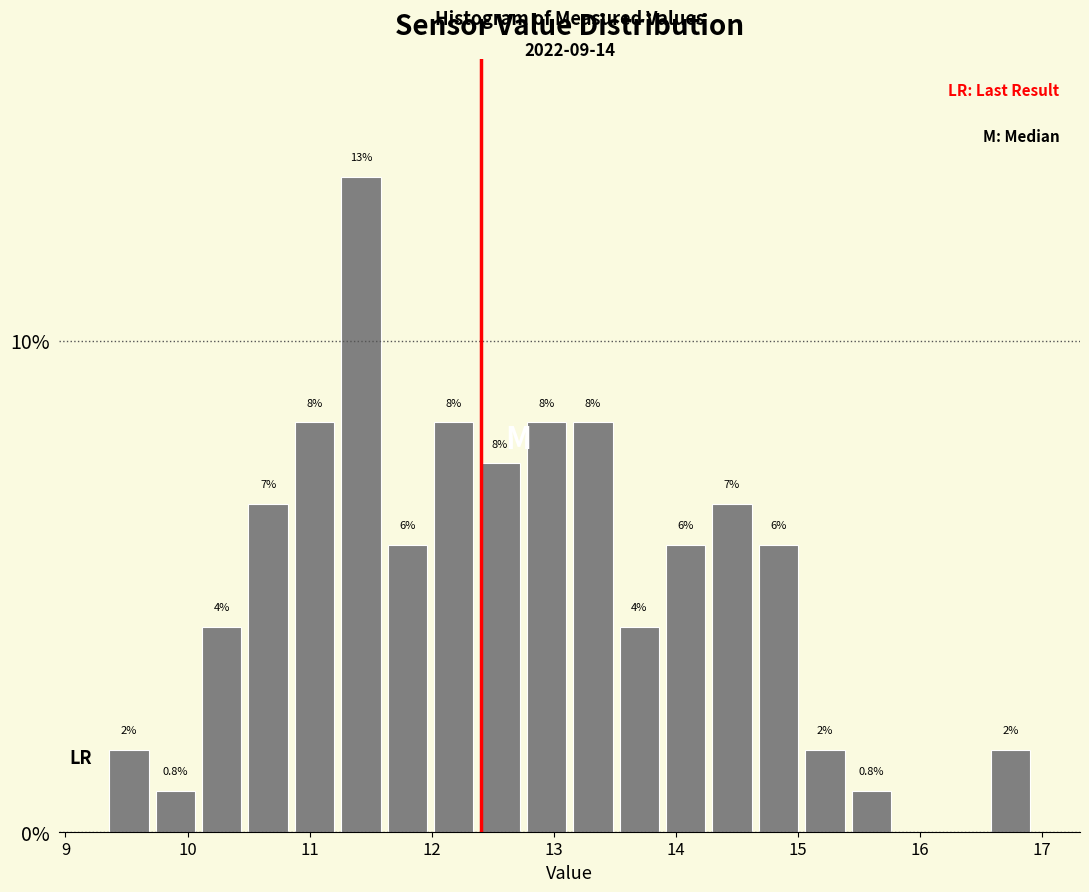

Around what value on the x-axis is the tallest bar? Give the approximate position of its centre, as read against the axis.

11.4